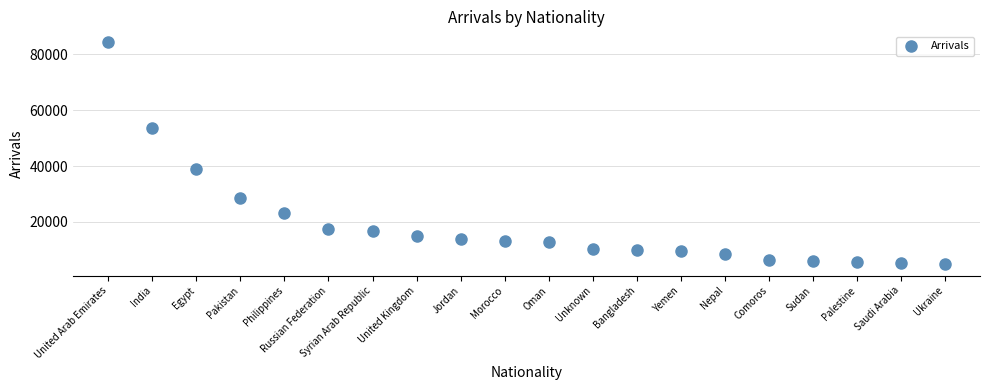

What Y value in the scatter plot is closest to 44536?

38785